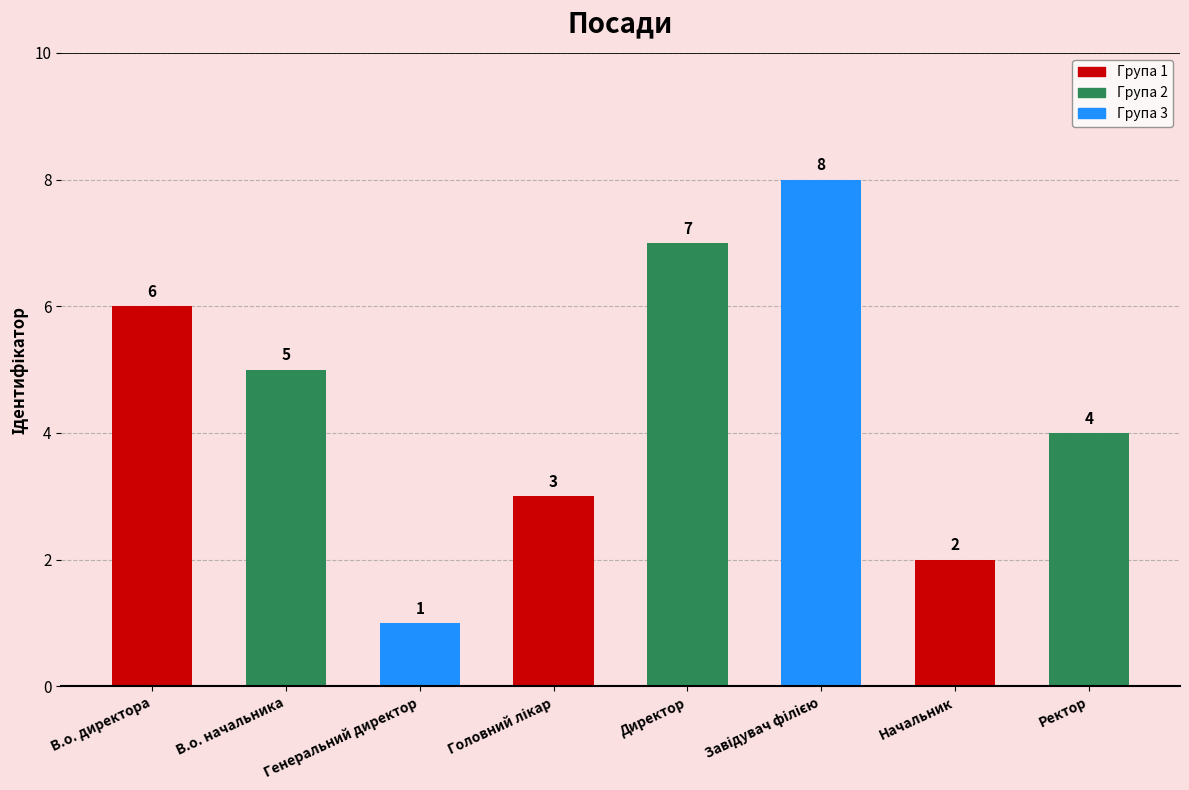

What is the maximum value shown in the chart?

8